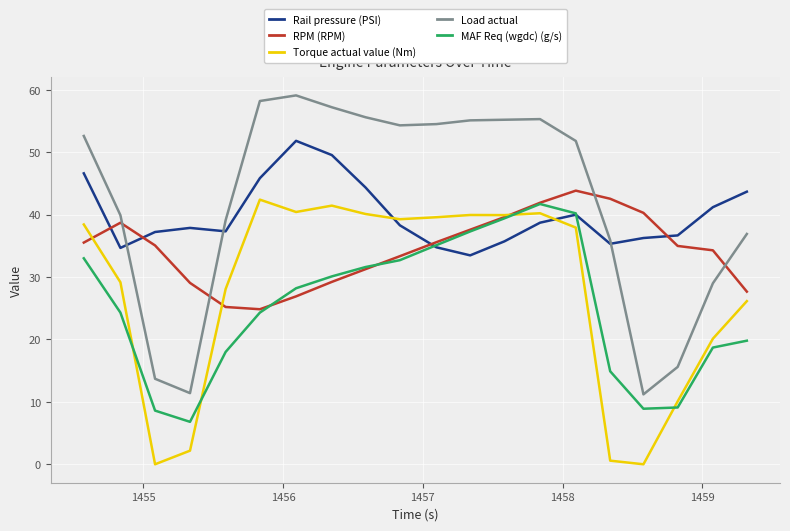

Which series has the largest range (max minus min)?

Load actual